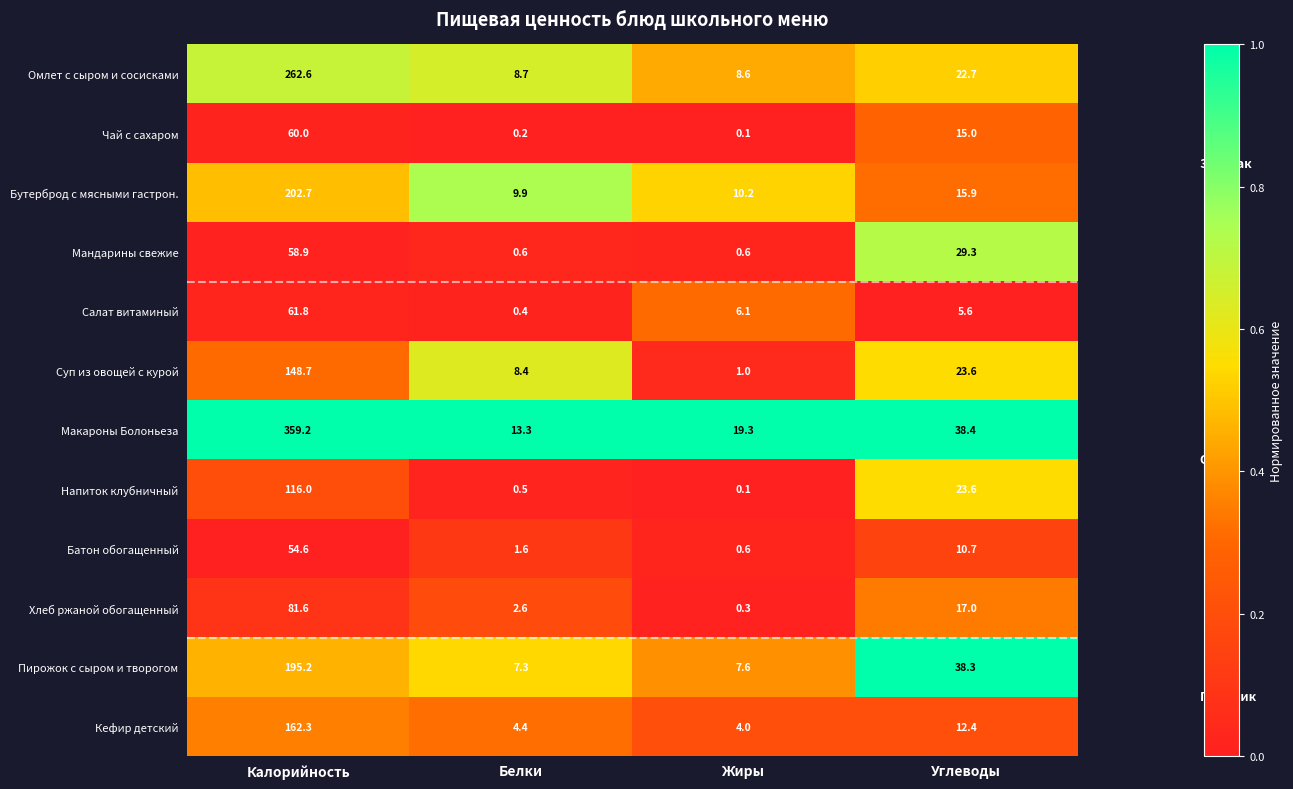

What is the spread (max minus min) of values at Калорийность?

304.6